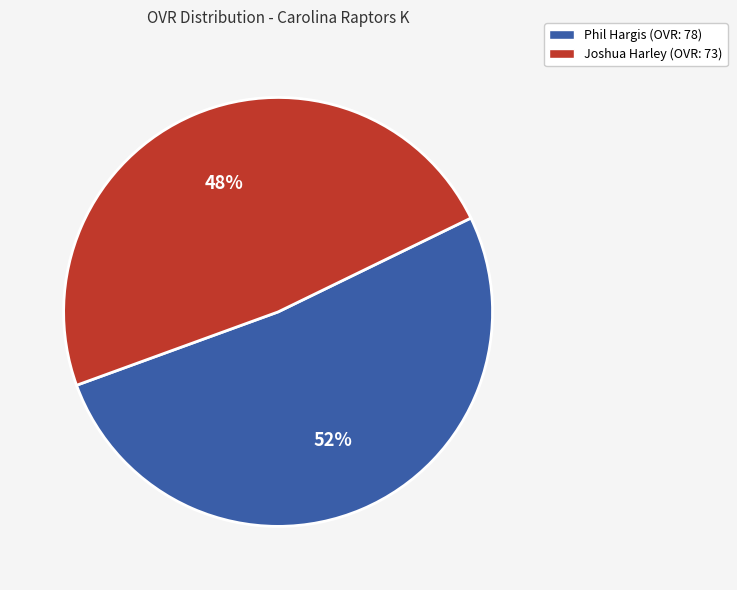

Is the sum of Joshua Harley (OVR: 73) and Phil Hargis (OVR: 78) greater than half?

Yes